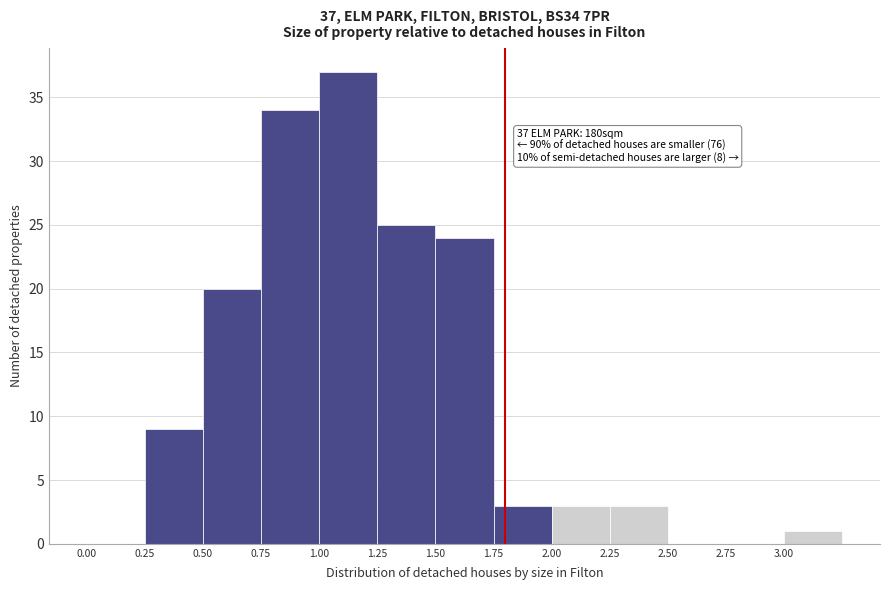

Which range on the x-axis has the tallest bar?

1.00 to 1.25